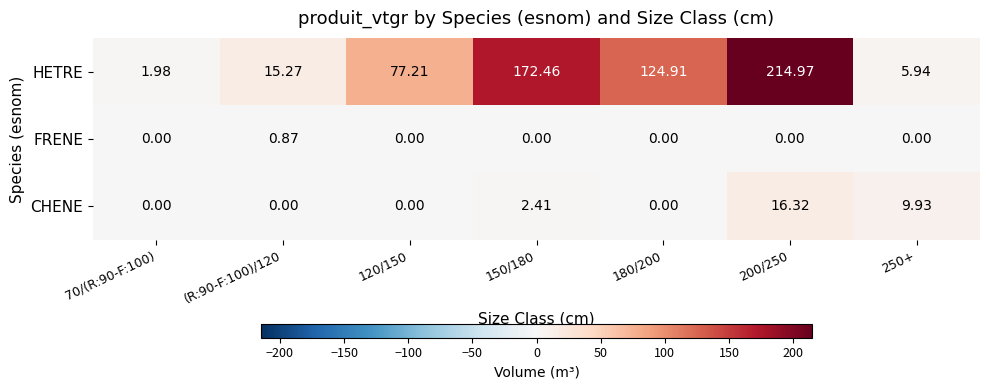

Rank the series by their maximum value, from highest to lowest.

HETRE, CHENE, FRENE